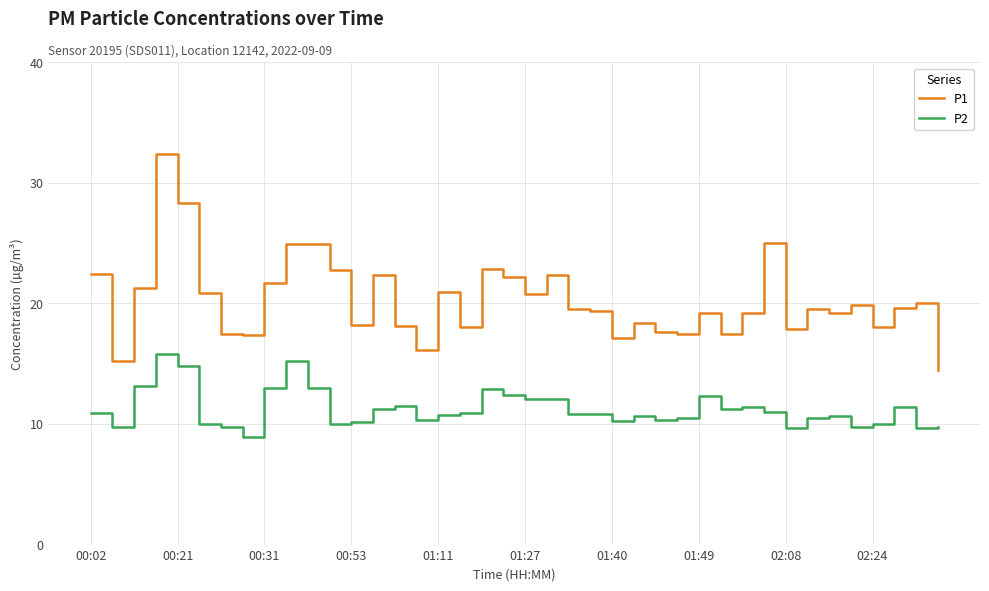

True or false: P2 and P1 intersect in this chart.

False